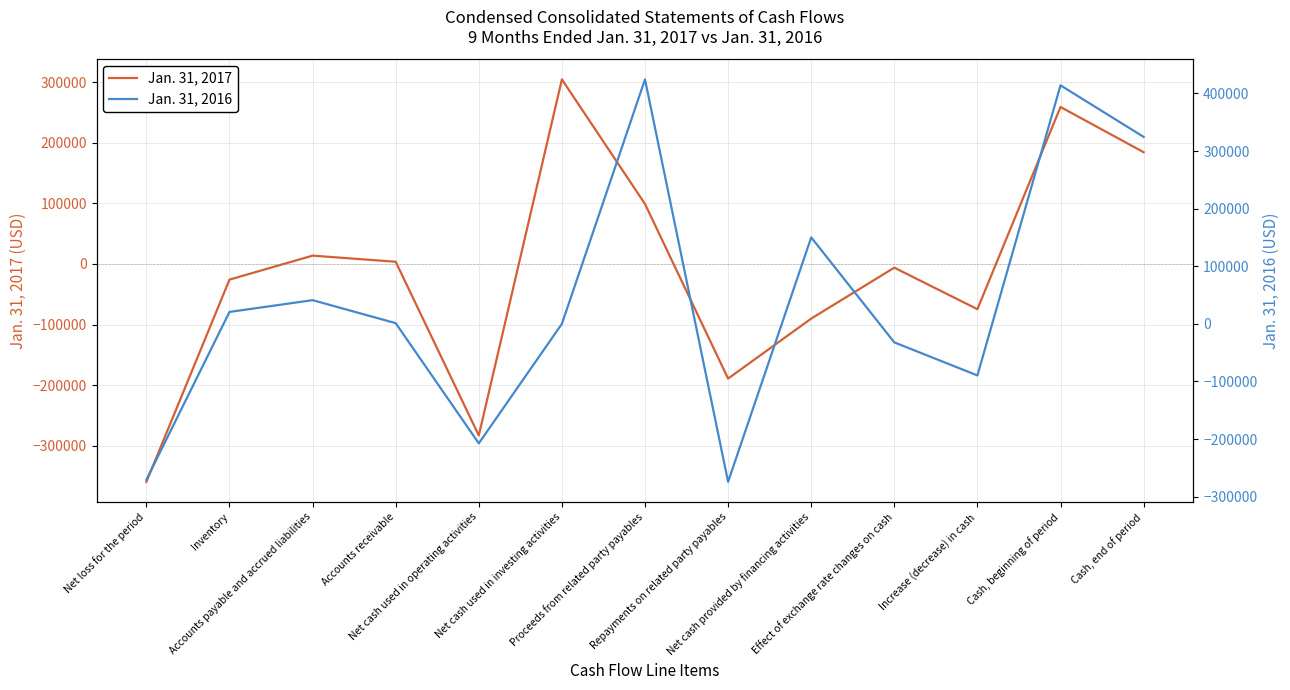

Does the chart have visible grid lines?

Yes